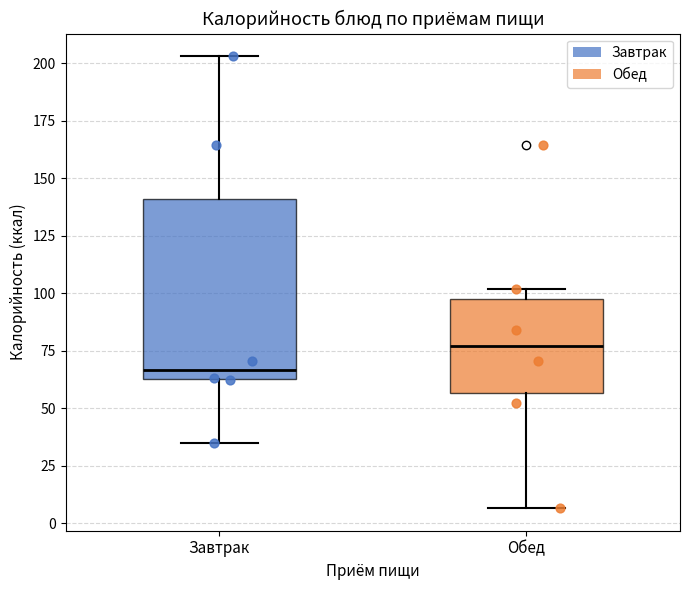

Where is the lower edge of the box for Обед on the y-axis? The values are not printed on the chart, so give them approximately, as read against the axis.

55